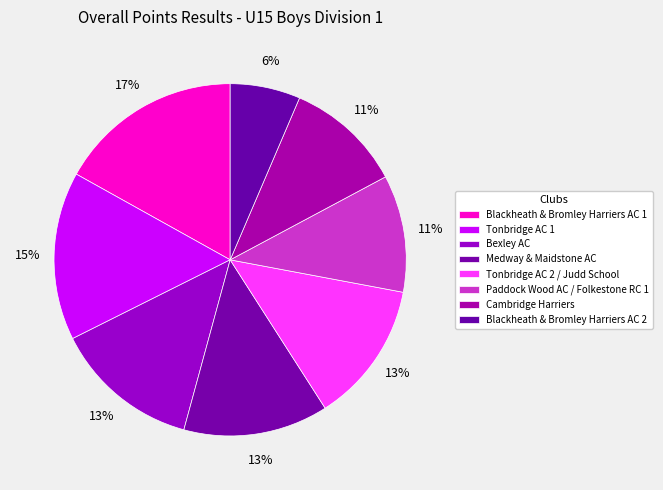

What percentage is the Cambridge Harriers slice, to the nearest percent?

11%